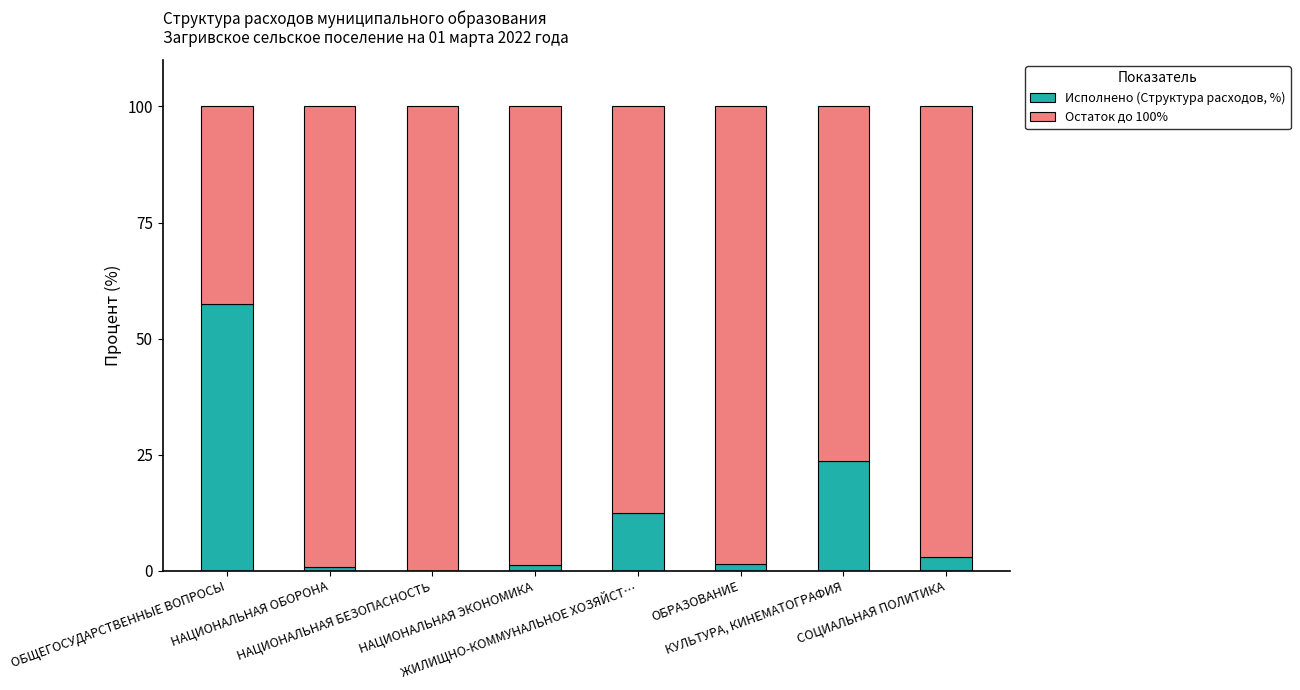

What is the highest value of the Исполнено (Структура расходов, %) series?

57.4